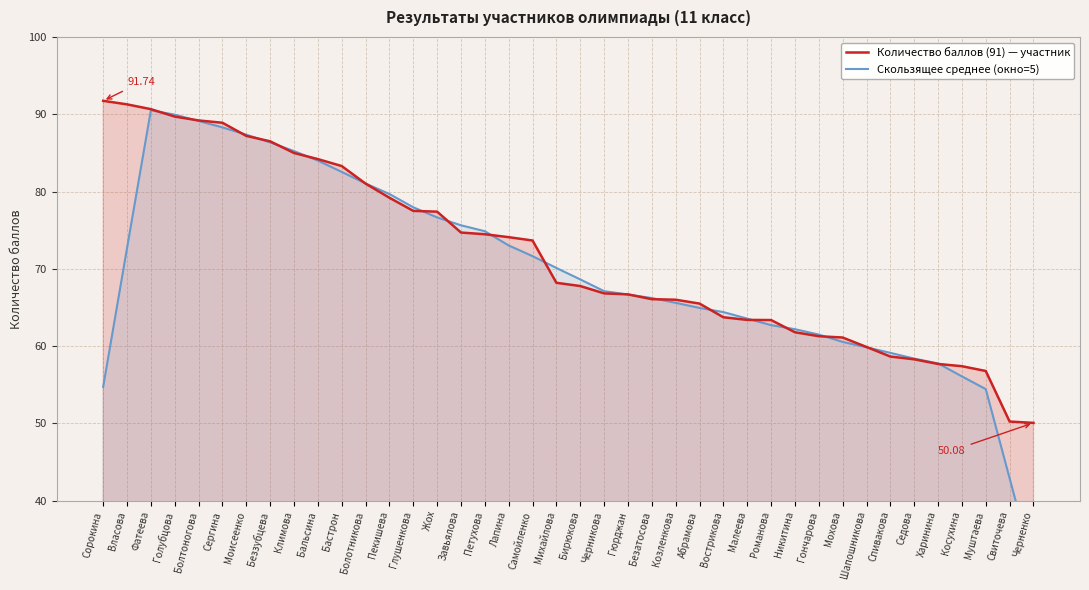

What is the greatest value displayed?

91.7